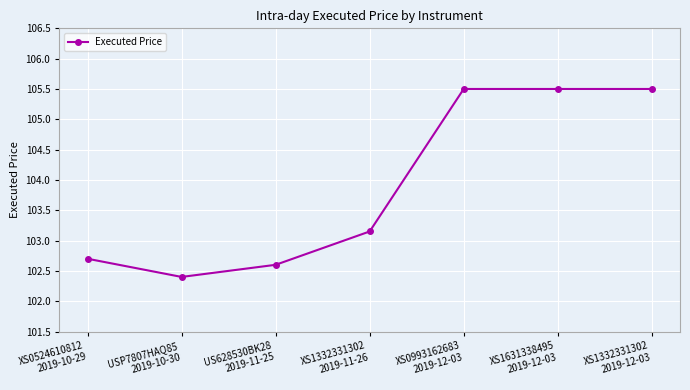

Count the number of values greater than 103.

4